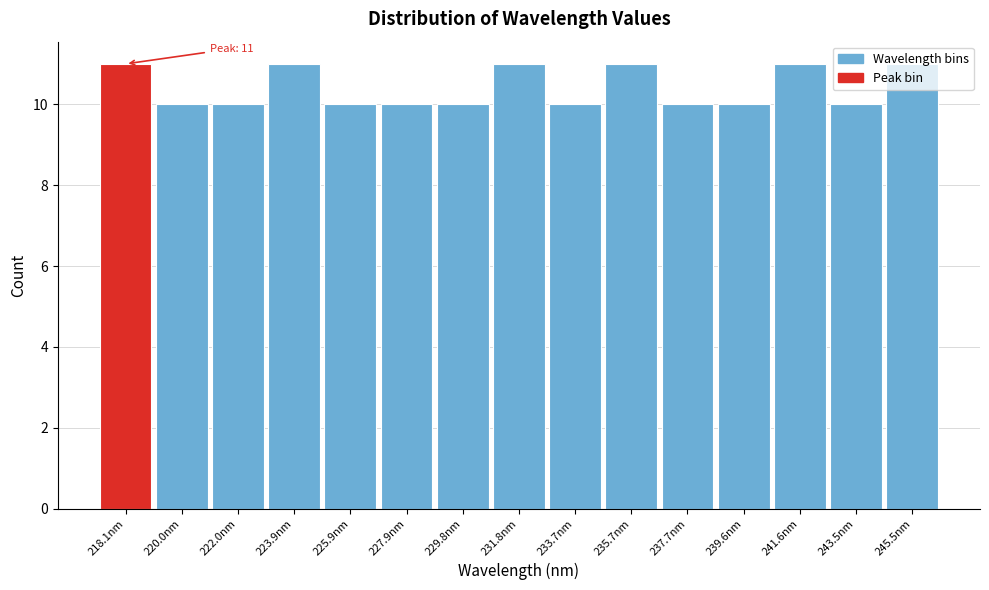

Between 225.9nm and 218.1nm, which is larger?

218.1nm